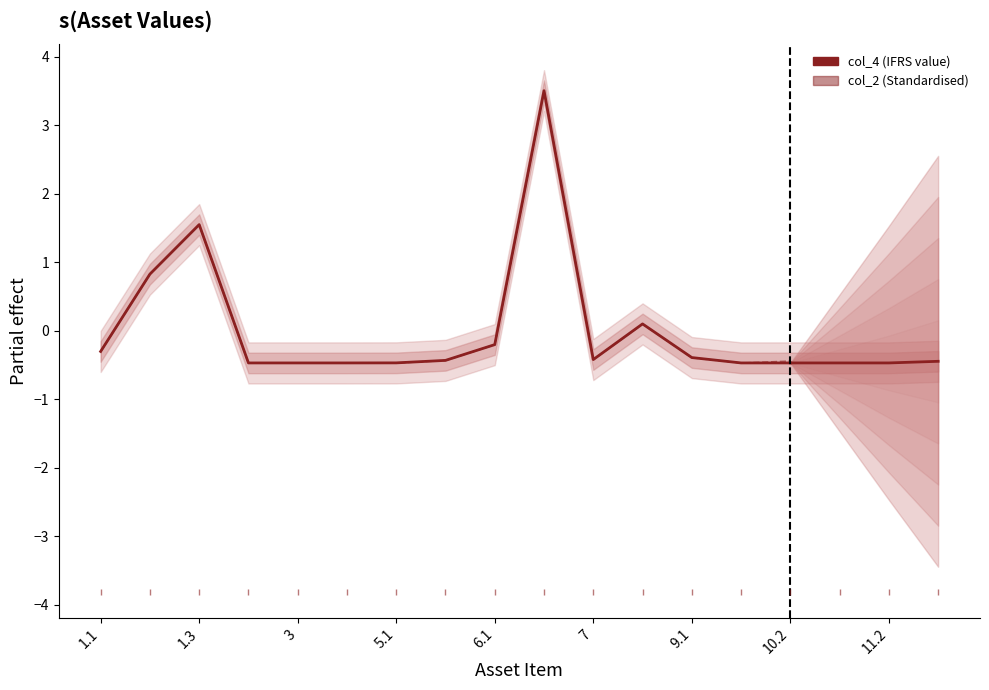

Which series has the largest range (max minus min)?

col_2 (Standardised)